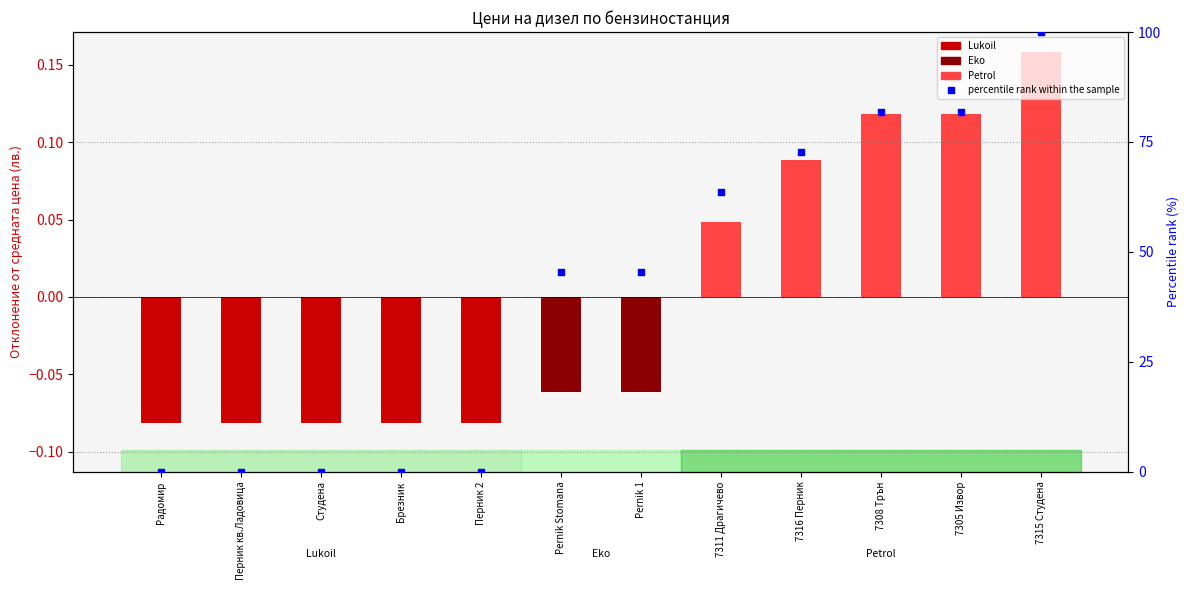

What is the change in value from 7316 Перник to 7315 Студена?

+27.3